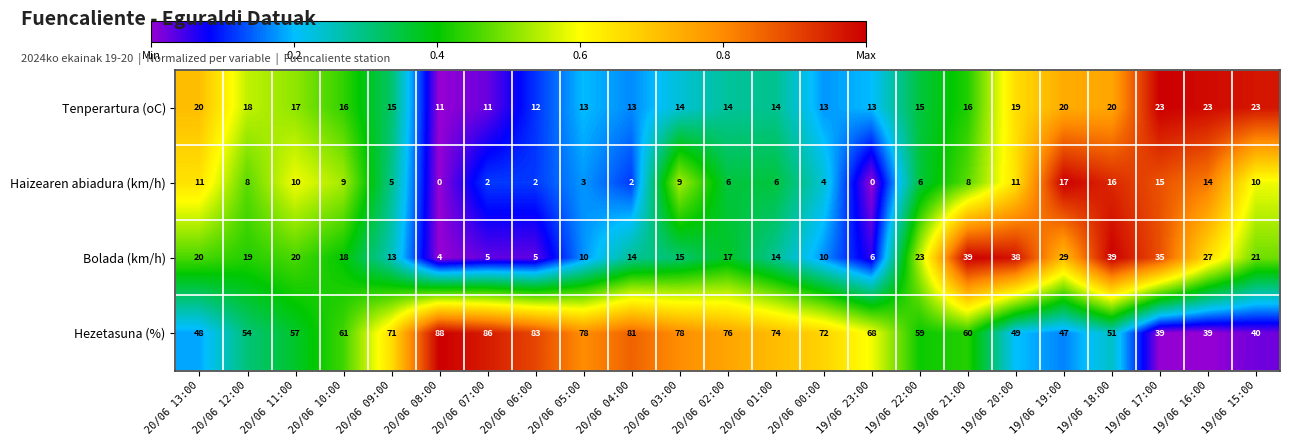

Which series has the widest spread of values?

Hezetasuna (%)